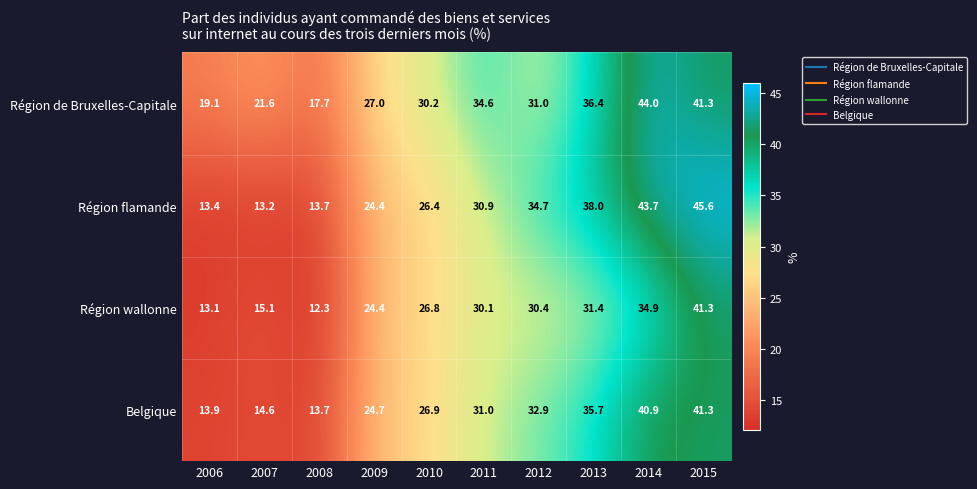

Which label corresponds to the largest value in the chart?

2015